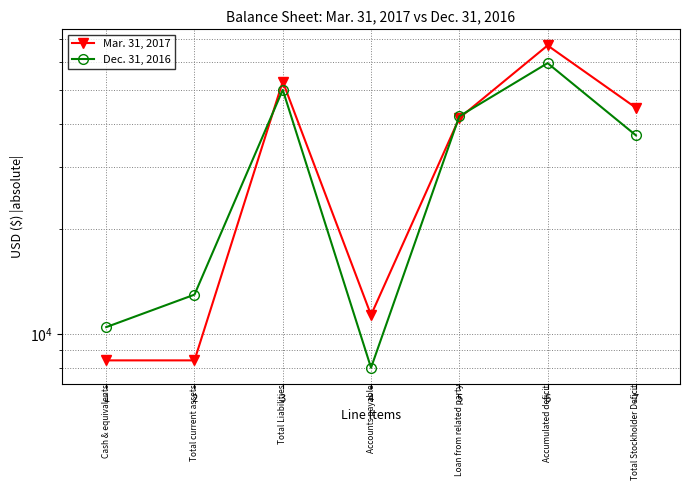

How many data points in Dec. 31, 2016 are less than 37078?

3